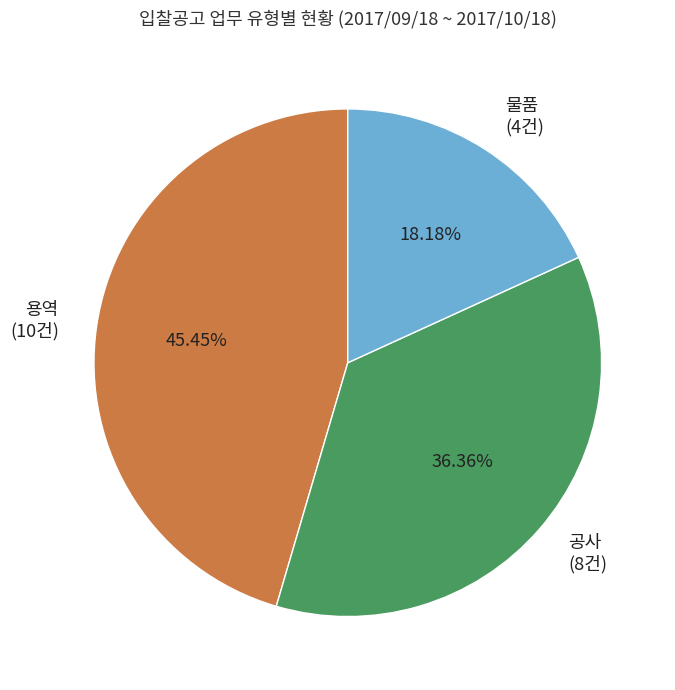

Which slice is the smallest?

물품